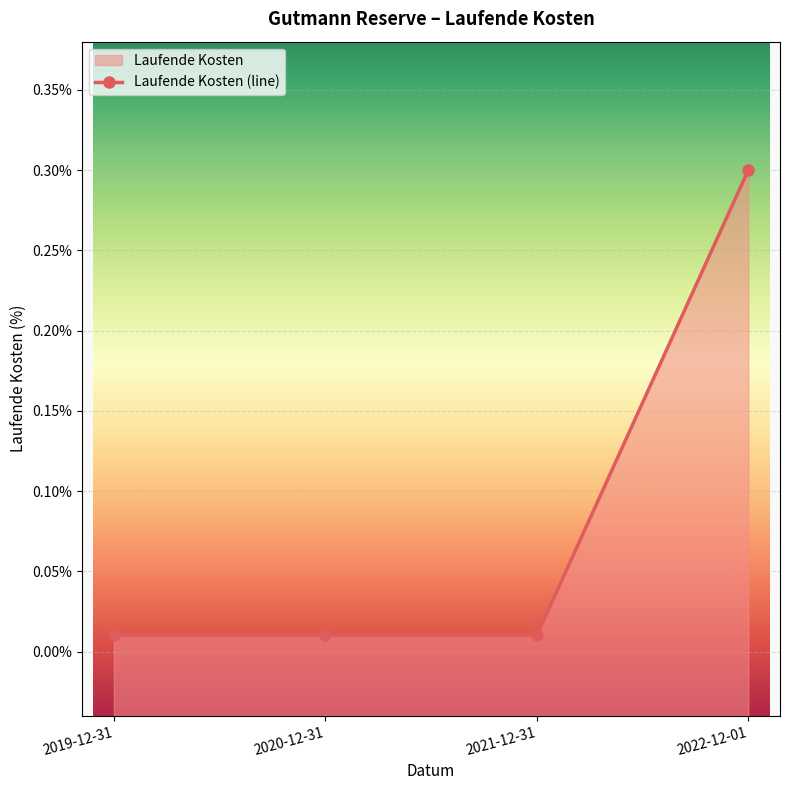

Which has a higher value, 2021-12-31 or 2020-12-31?

2021-12-31